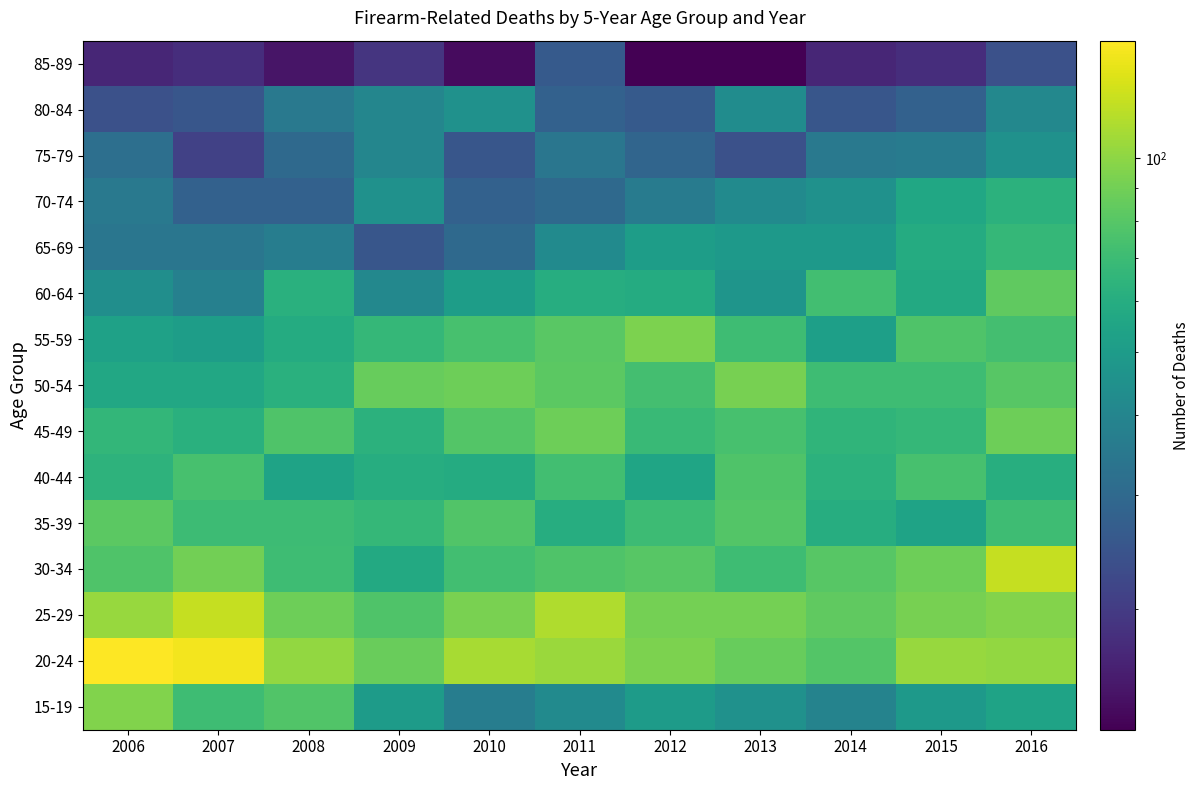

Reading left to right, transcribe all the data shown in this chart.

15-19: 2006=95	2007=71	2008=78	2009=50	2010=37	2011=42	2012=50	2013=45	2014=39	2015=49	2016=54
20-24: 2006=152	2007=146	2008=102	2009=87	2010=110	2011=105	2012=94	2013=86	2014=79	2015=104	2016=102
25-29: 2006=104	2007=123	2008=88	2009=77	2010=93	2011=113	2012=91	2013=91	2014=83	2015=92	2016=96
30-34: 2006=77	2007=90	2008=71	2009=58	2010=72	2011=77	2012=80	2013=71	2014=80	2015=88	2016=122
35-39: 2006=82	2007=70	2008=70	2009=67	2010=78	2011=60	2012=70	2013=79	2014=60	2015=54	2016=71
40-44: 2006=64	2007=74	2008=54	2009=60	2010=59	2011=72	2012=55	2013=77	2014=63	2015=74	2016=61
45-49: 2006=66	2007=62	2008=77	2009=63	2010=79	2011=88	2012=69	2013=74	2014=65	2015=67	2016=88
50-54: 2006=57	2007=57	2008=62	2009=86	2010=88	2011=82	2012=73	2013=92	2014=71	2015=71	2016=80
55-59: 2006=53	2007=51	2008=59	2009=67	2010=74	2011=81	2012=94	2013=71	2014=52	2015=77	2016=73
60-64: 2006=44	2007=38	2008=62	2009=41	2010=51	2011=60	2012=59	2013=47	2014=72	2015=58	2016=83
65-69: 2006=34	2007=34	2008=37	2009=25	2010=30	2011=42	2012=51	2013=49	2014=49	2015=59	2016=67
70-74: 2006=35	2007=28	2008=28	2009=45	2010=28	2011=30	2012=36	2013=42	2014=45	2015=56	2016=63
75-79: 2006=32	2007=21	2008=30	2009=40	2010=25	2011=34	2012=29	2013=24	2014=35	2015=36	2016=45
80-84: 2006=24	2007=25	2008=35	2009=40	2010=45	2011=28	2012=26	2013=43	2014=25	2015=28	2016=41
85-89: 2006=17	2007=18	2008=15	2009=19	2010=14	2011=26	2012=13	2013=13	2014=17	2015=18	2016=24